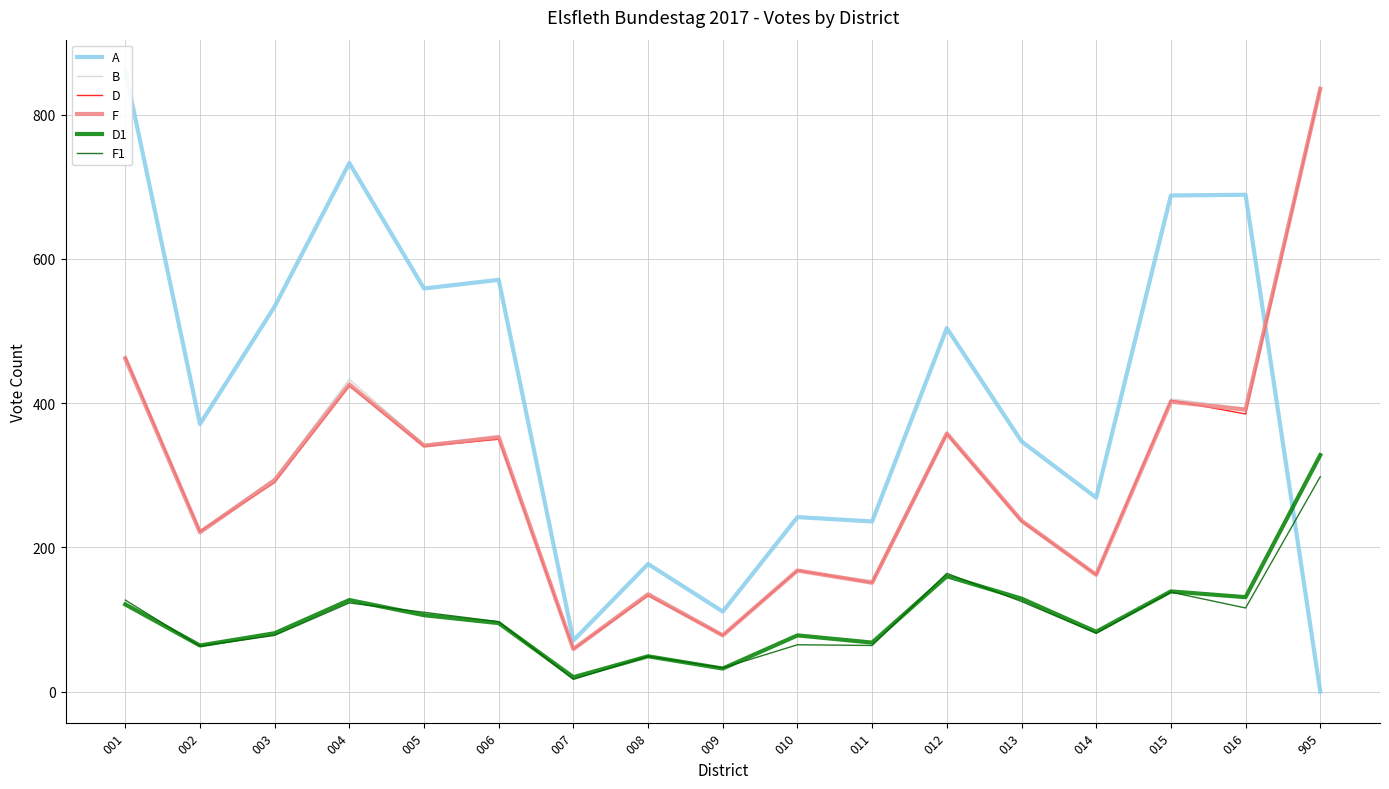

What is the difference between the maximum and second lowest values in the D series?

757